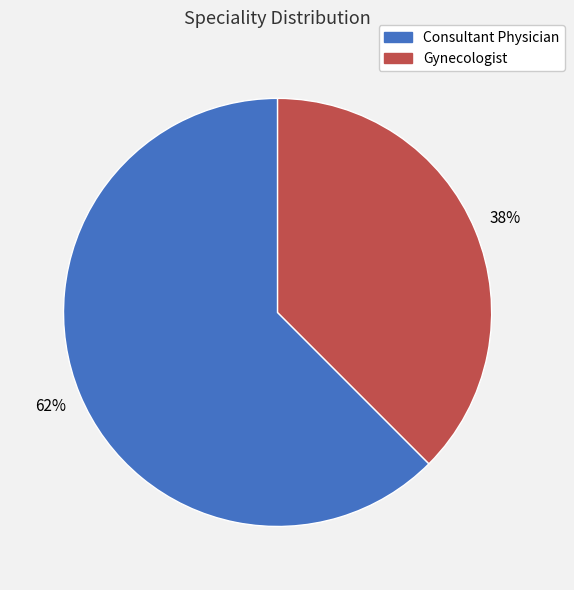

Is it true that Consultant Physician is 62% of the pie?

True